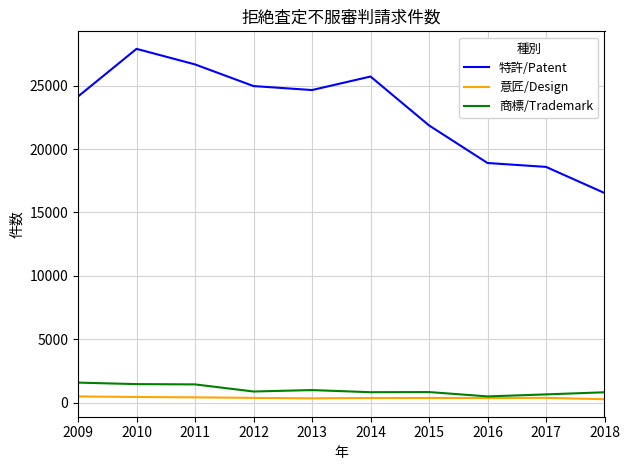

True or false: 意匠/Design and 特許/Patent cross at least once.

False